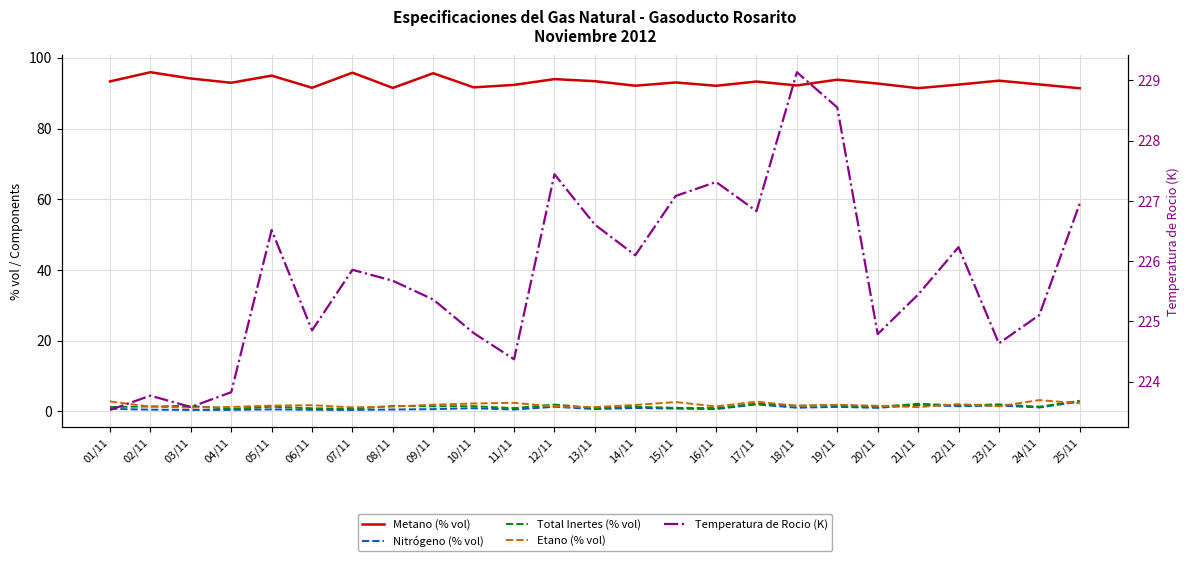

Between 20/11 and 17/11, which is larger?

17/11